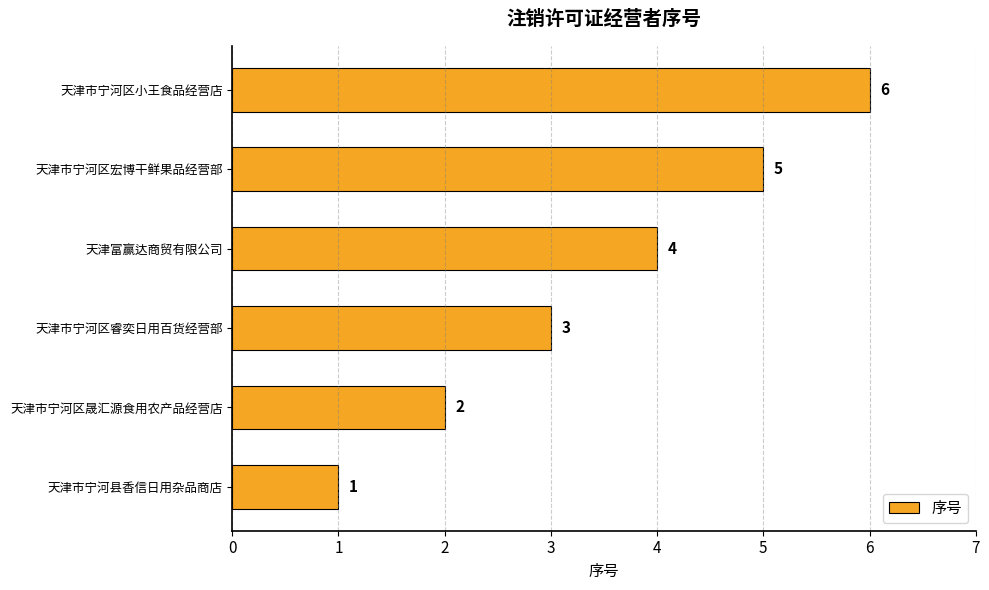

What value does the data have at 天津市宁河区宏博干鲜果品经营部?

5